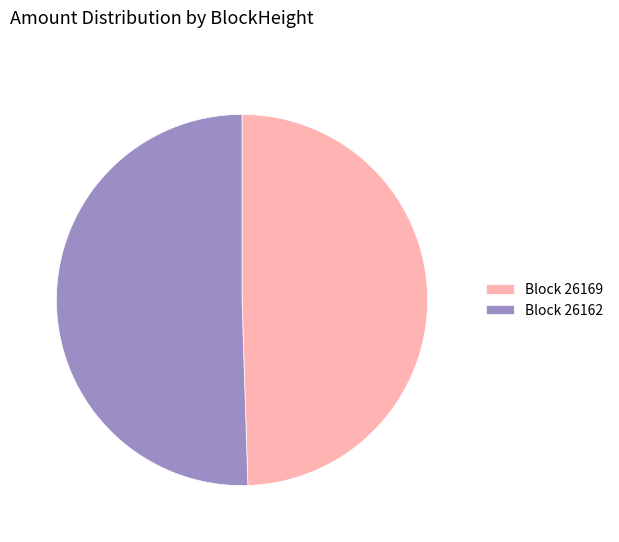

The Block 26162 slice represents 62% of the pie. True or false?

False